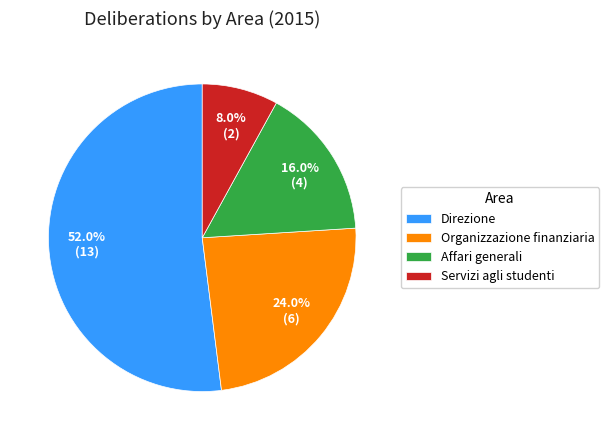

What percentage is the Affari generali slice, to the nearest percent?

16%